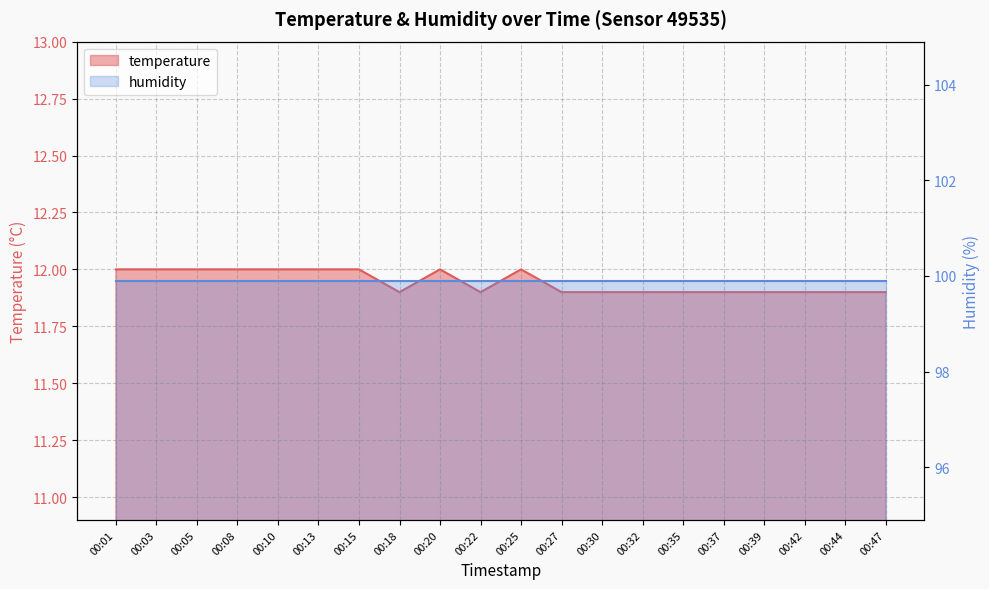

List the labels in order of value, smallest first.

00:18, 00:22, 00:27, 00:30, 00:32, 00:35, 00:37, 00:39, 00:42, 00:44, 00:47, 00:01, 00:03, 00:05, 00:08, 00:10, 00:13, 00:15, 00:20, 00:25